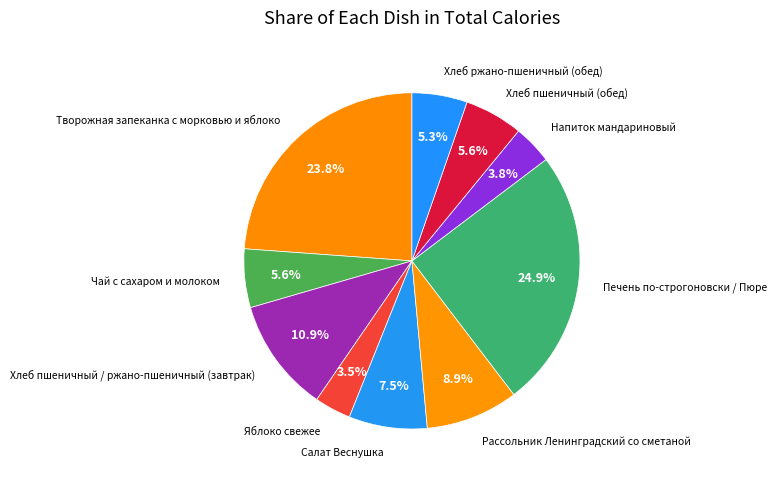

How many slices are in this pie chart?

10